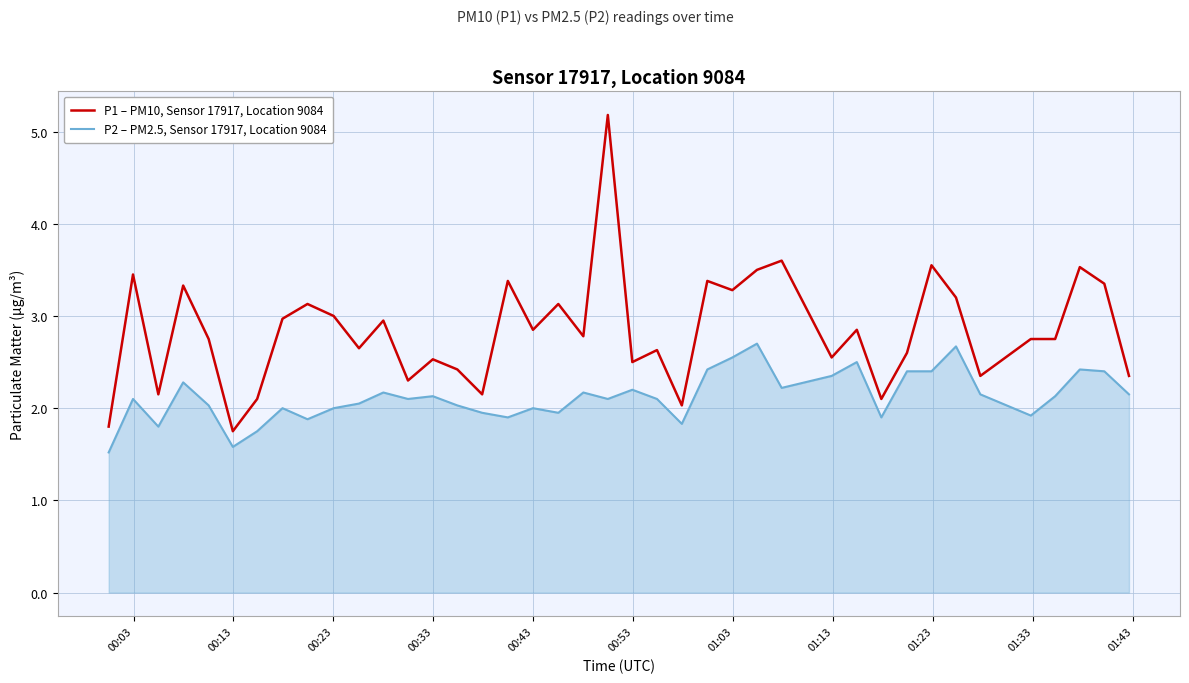

Does the chart display data point markers on the line(s)?

No